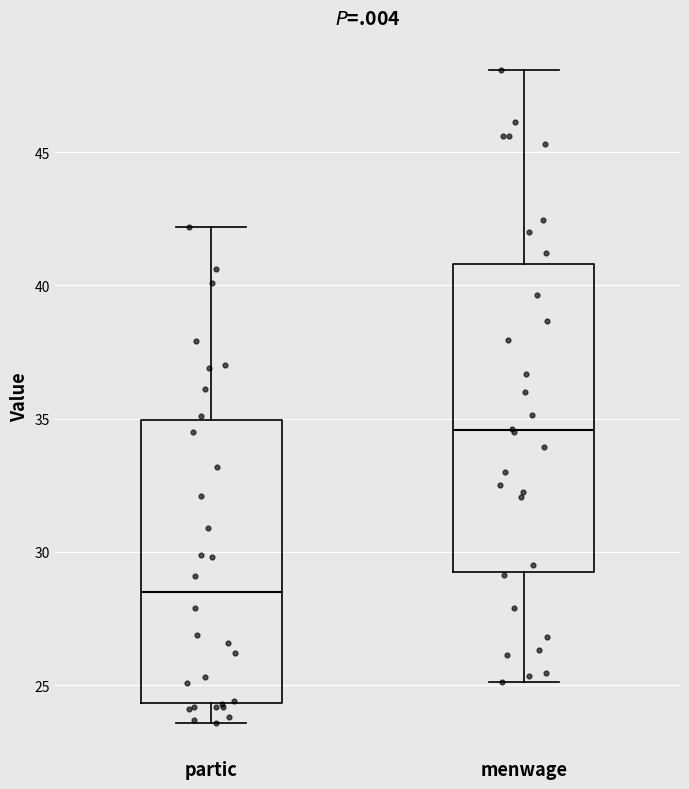

Which box's median line is the highest?

menwage